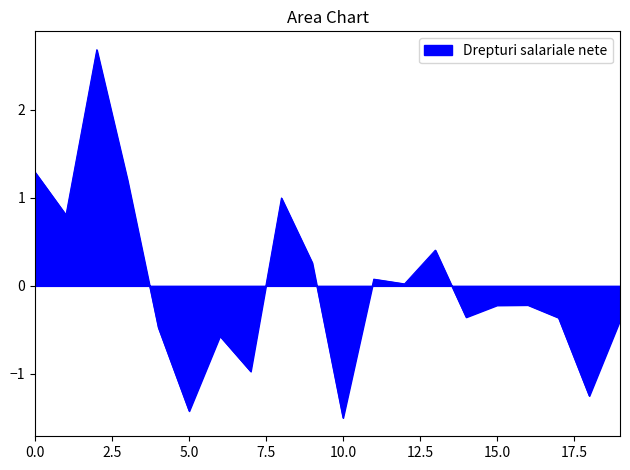

What is the greatest value displayed?

2.7